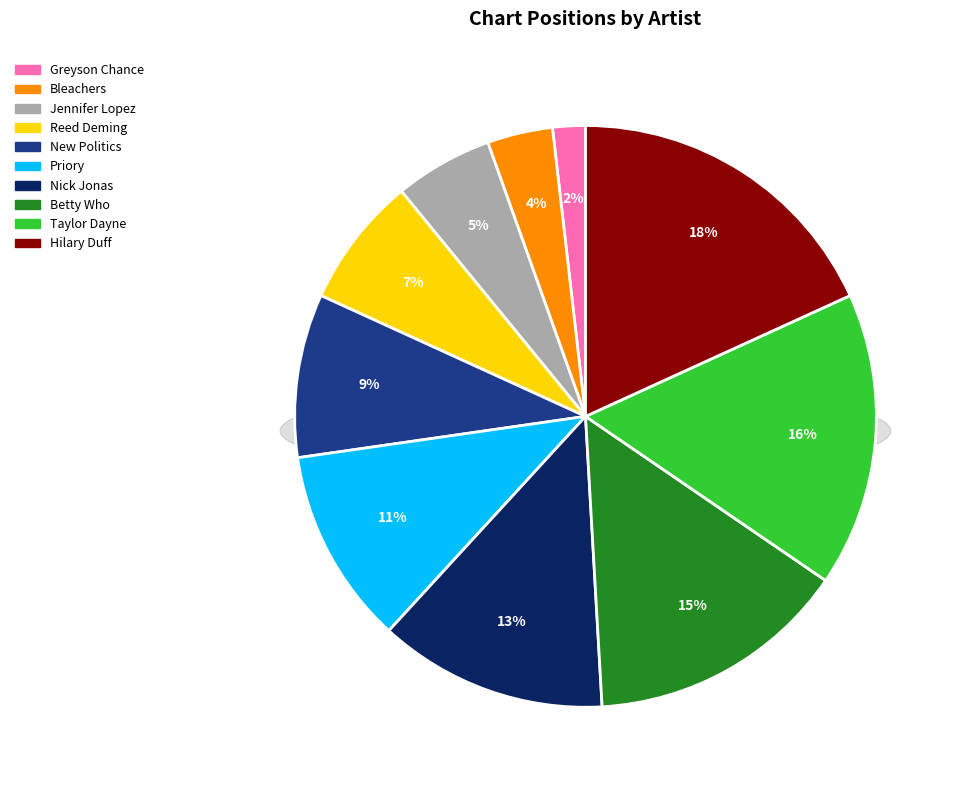

How many slices are in this pie chart?

10